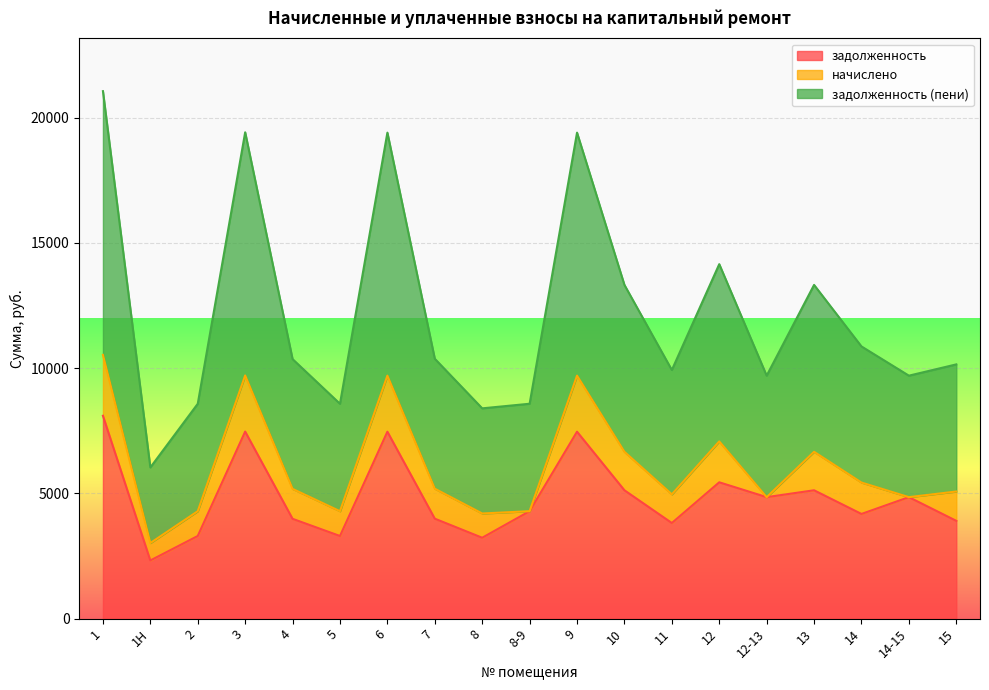

How many interior local peaks does the задолженность series have?

6